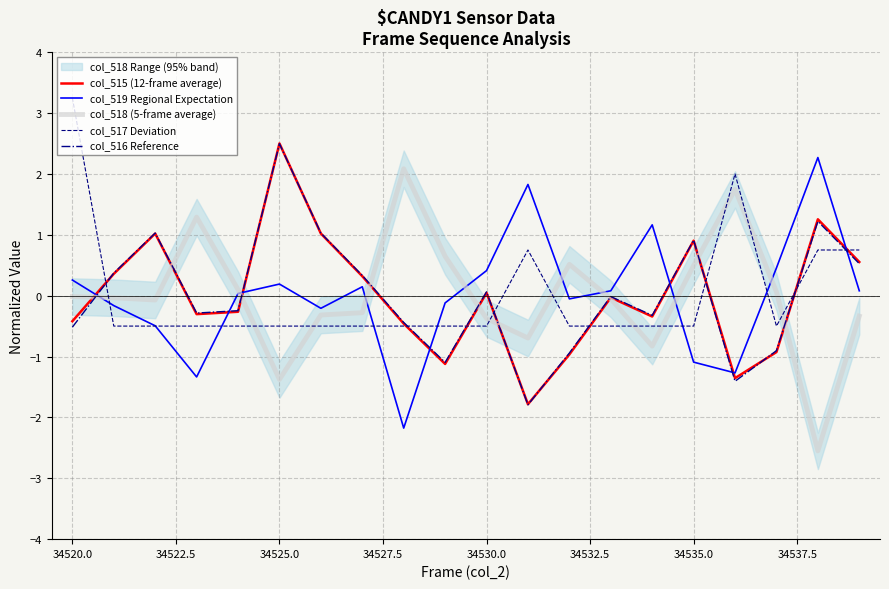

Which series has the largest total across all categories?

col_518 (5-frame average)